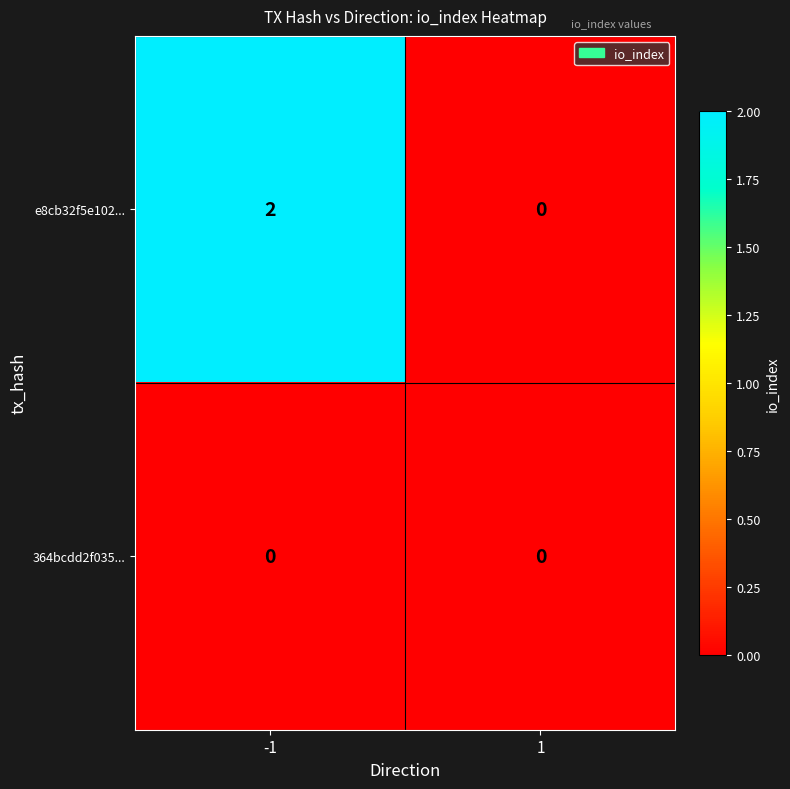

Rank the series by their average value, from highest to lowest.

e8cb32f5e102..., 364bcdd2f035...